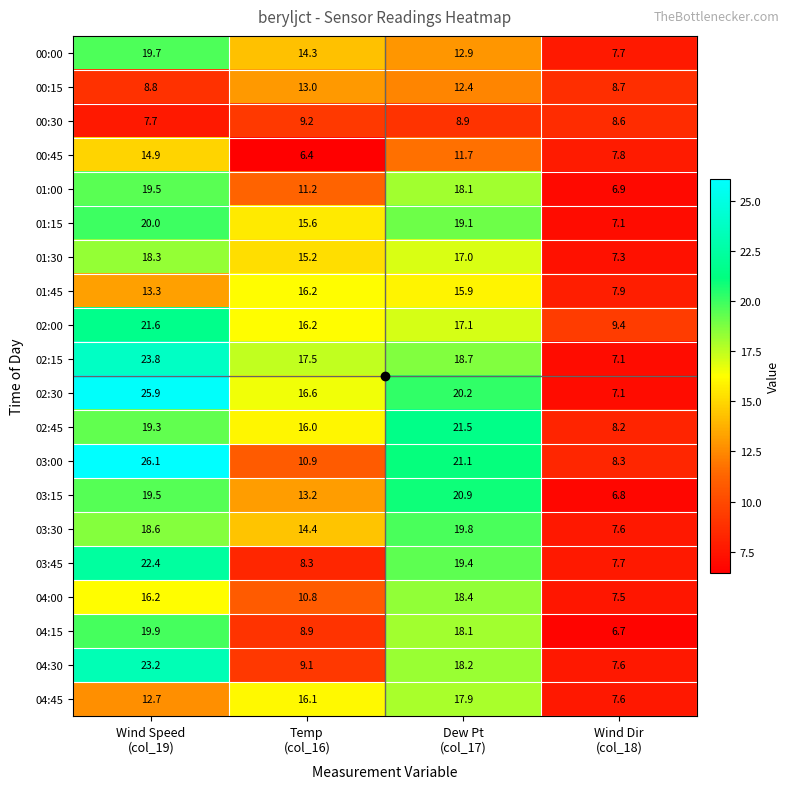

What is the difference between the highest and lowest values at Wind Dir
(col_18)?

2.7